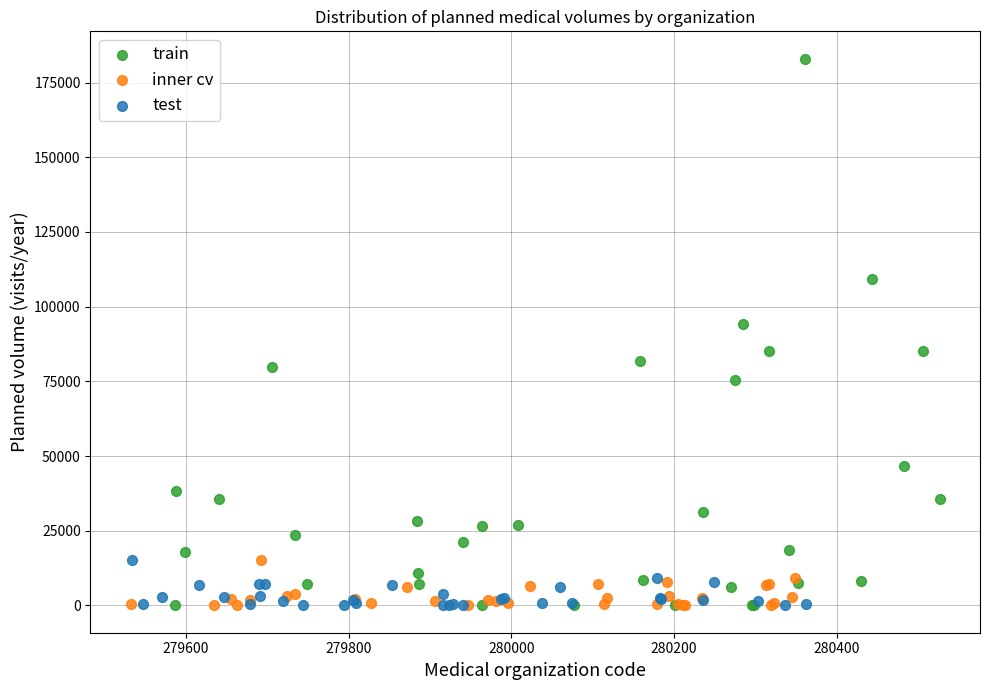

Which series contains the highest Y value?

train